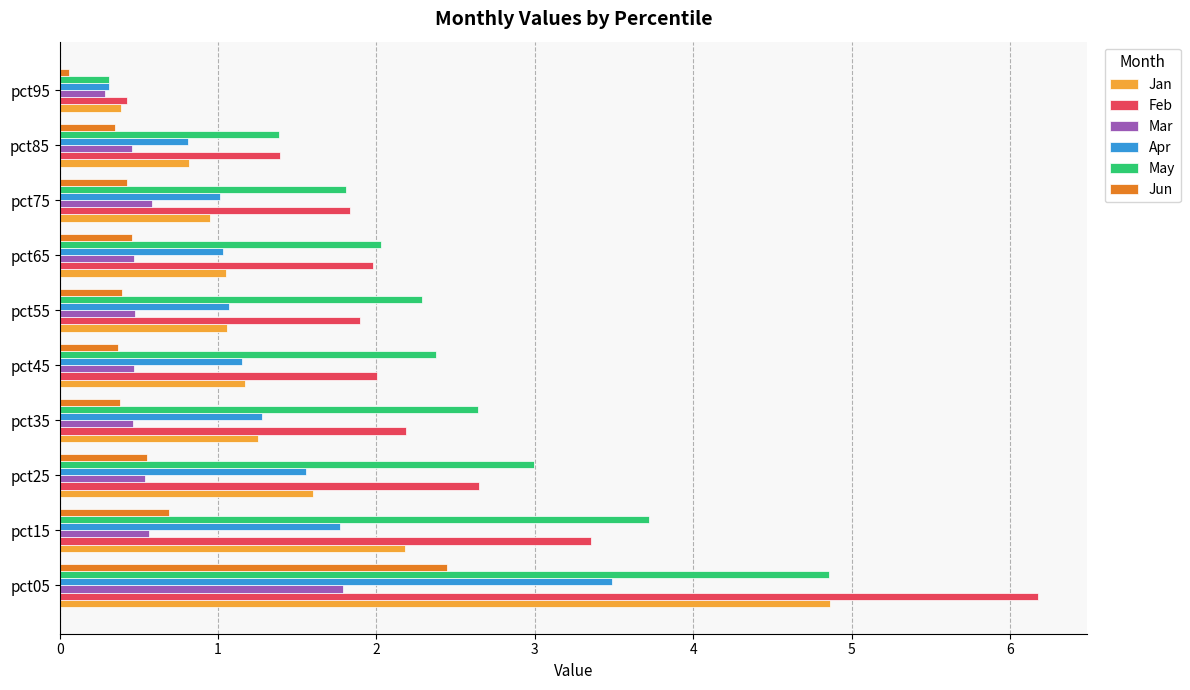

Is it true that Apr equals 1.1 at pct55?

True